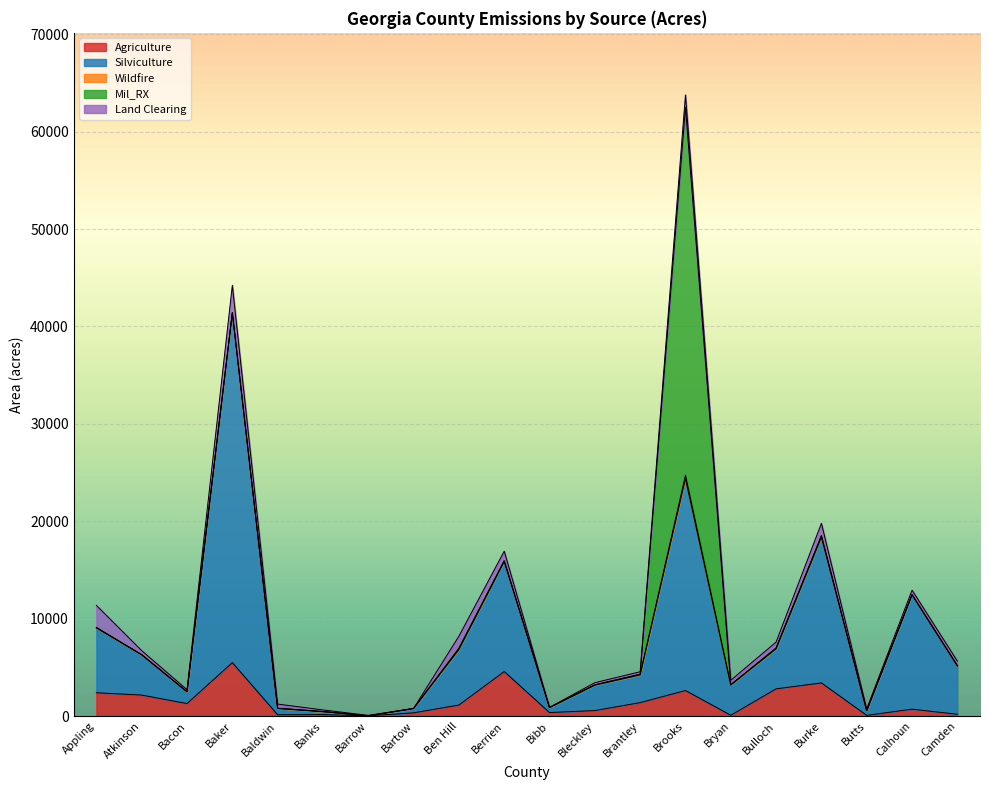

At how many categories does at least one series exceed 3204?

10